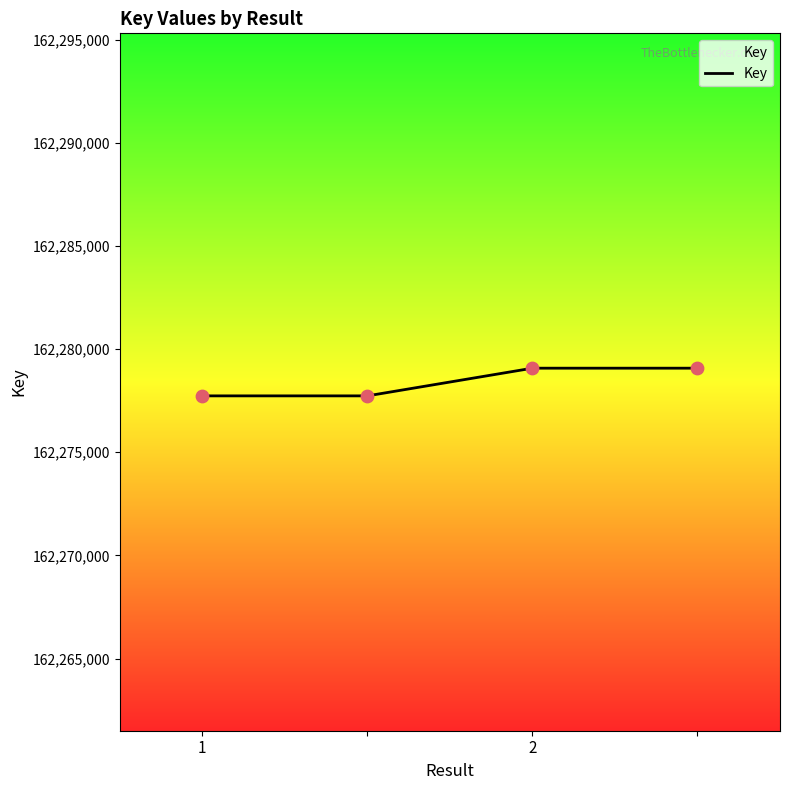

What is the difference between the maximum and minimum values?

1342